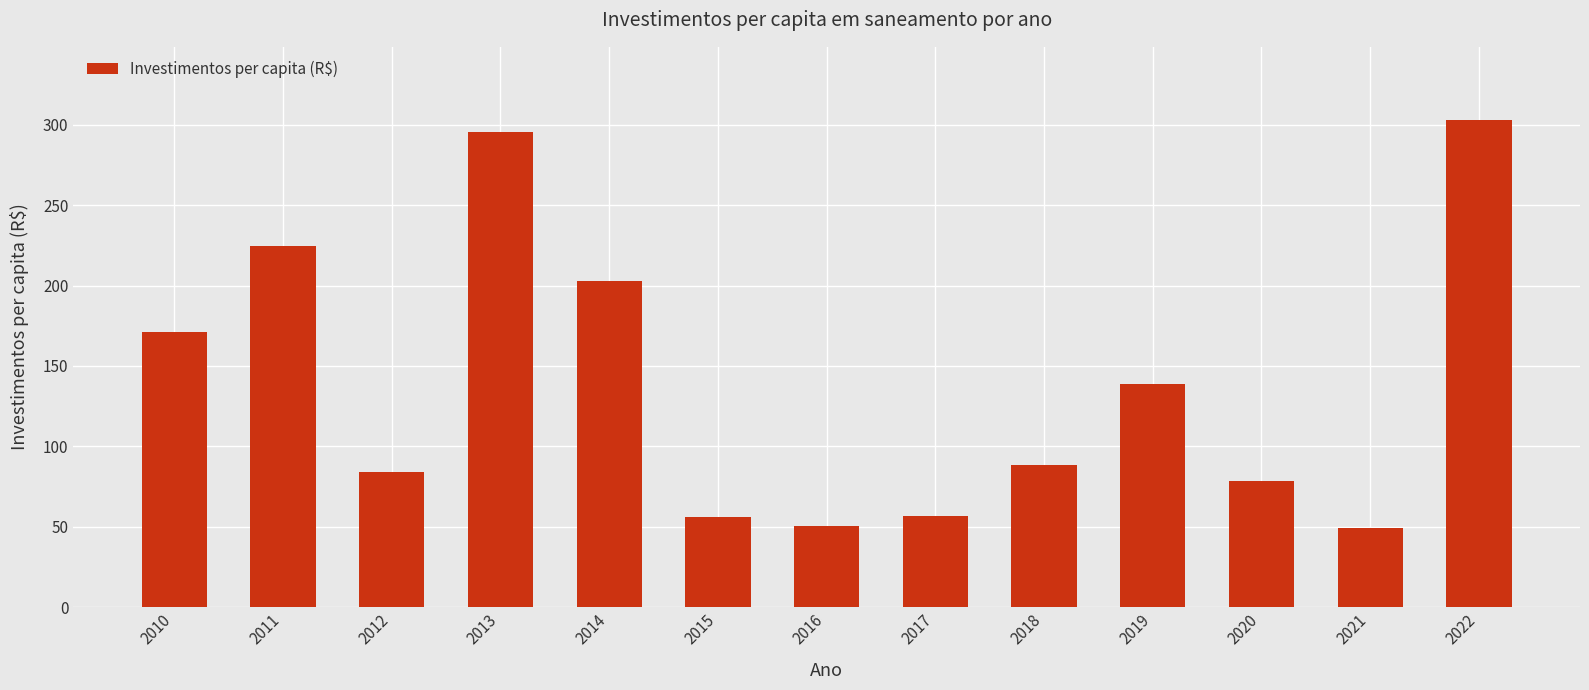

The value at 2016 is 50.6. True or false?

True